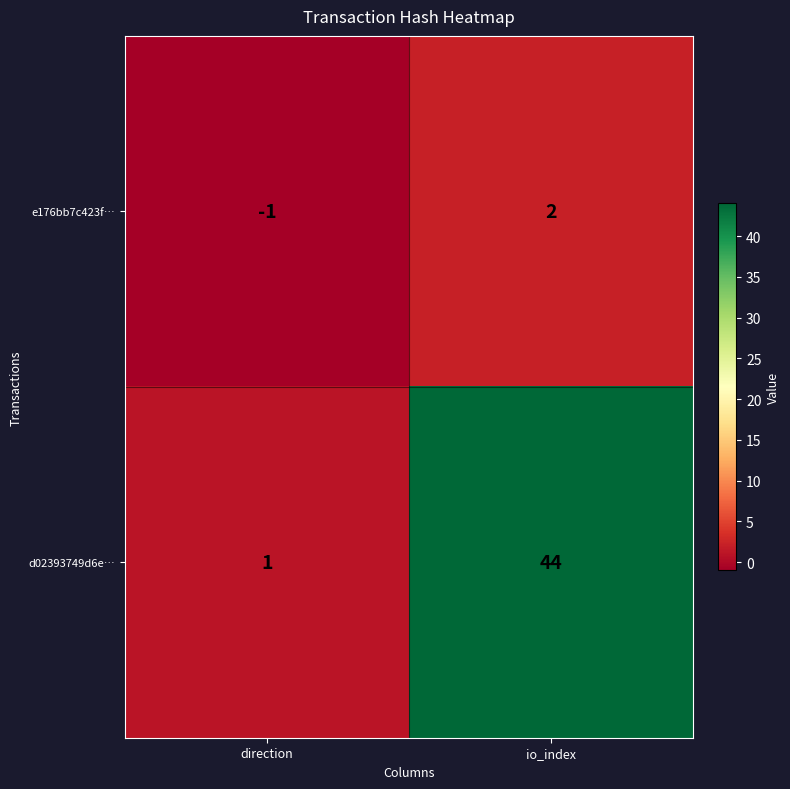

What is the difference between the highest and lowest values at direction?

2